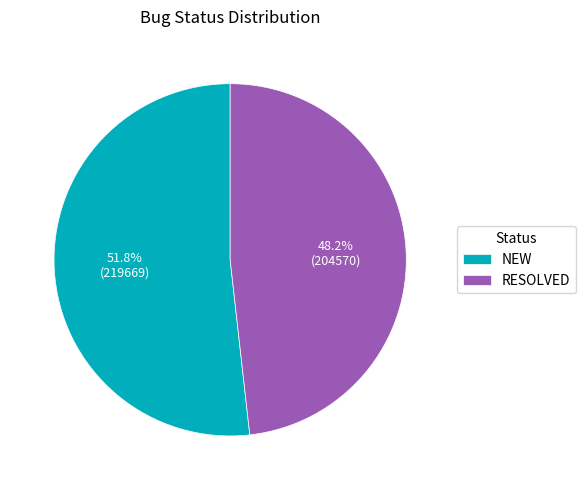

What is the ratio of the value at RESOLVED to the value at NEW?

0.9